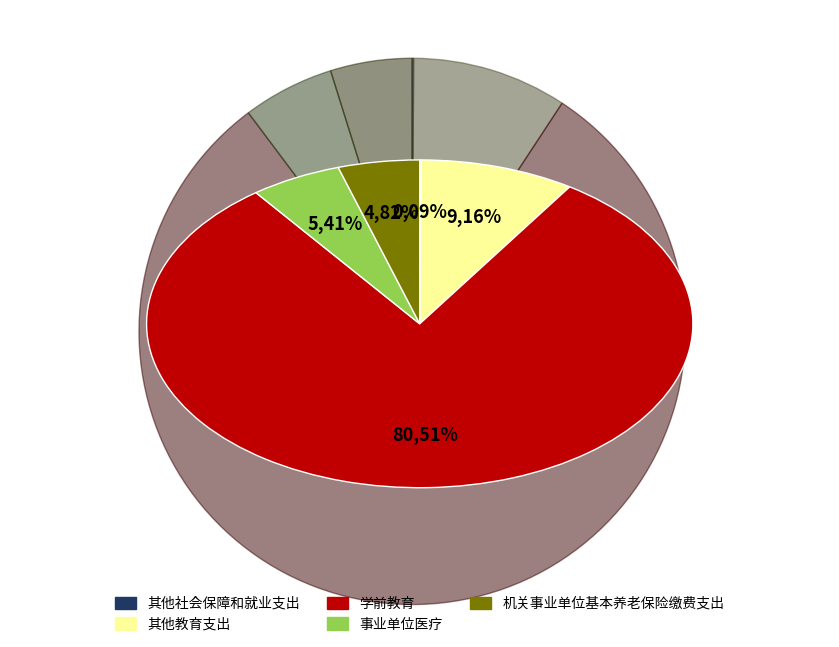

Rank the categories by value from highest to lowest.

学前教育, 其他教育支出, 事业单位医疗, 机关事业单位基本养老保险缴费支出, 其他社会保障和就业支出